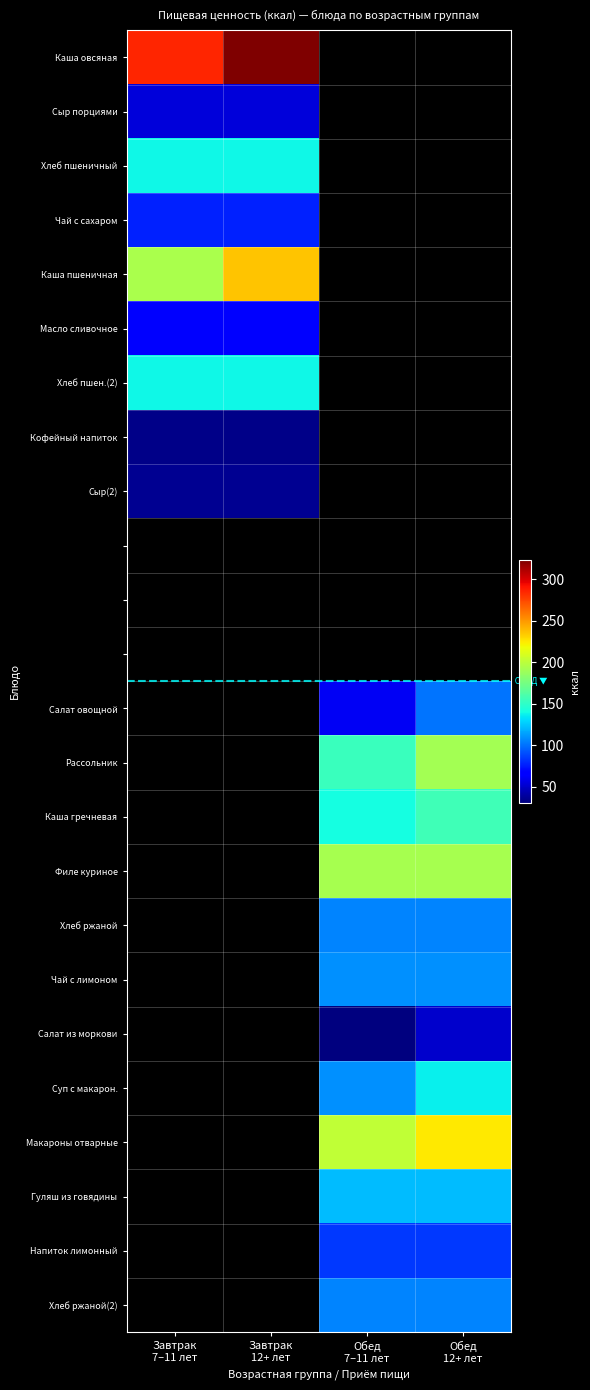

Which has a higher value, Завтрак
7–11 лет or Обед
12+ лет?

Обед
12+ лет